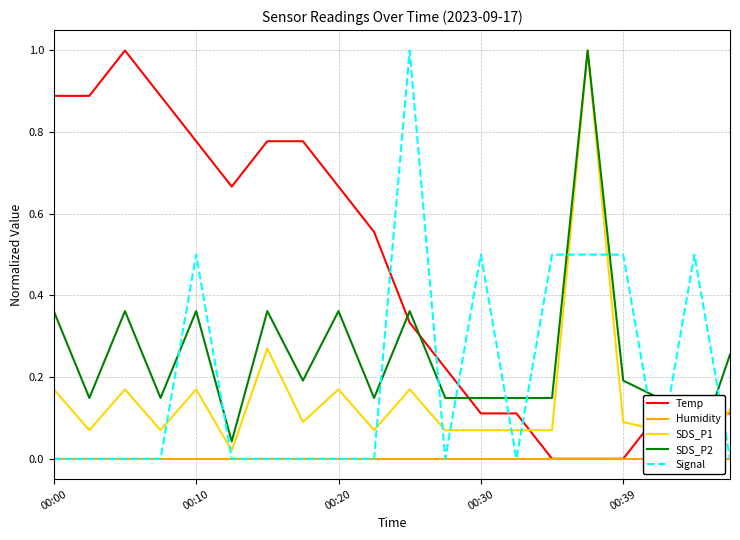

What is the highest value of the SDS_P2 series?

1.0